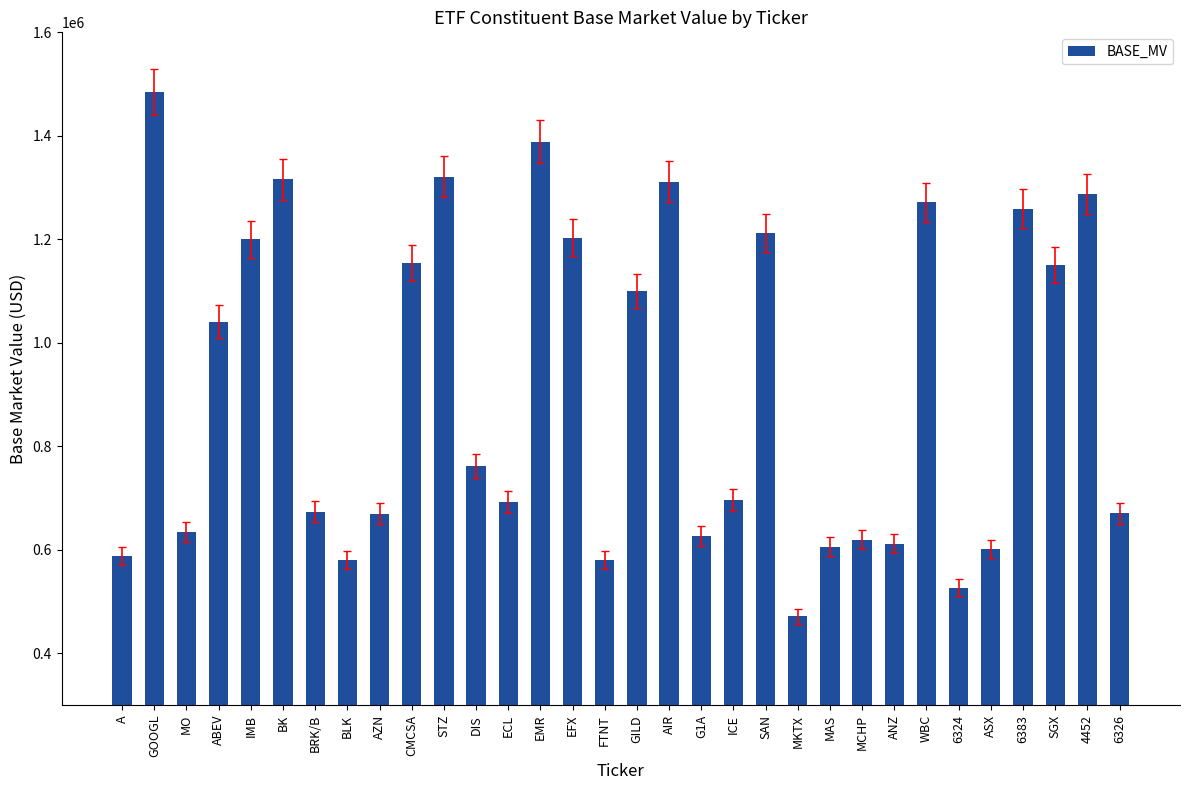

At which label is the value closest to 977834?

ABEV